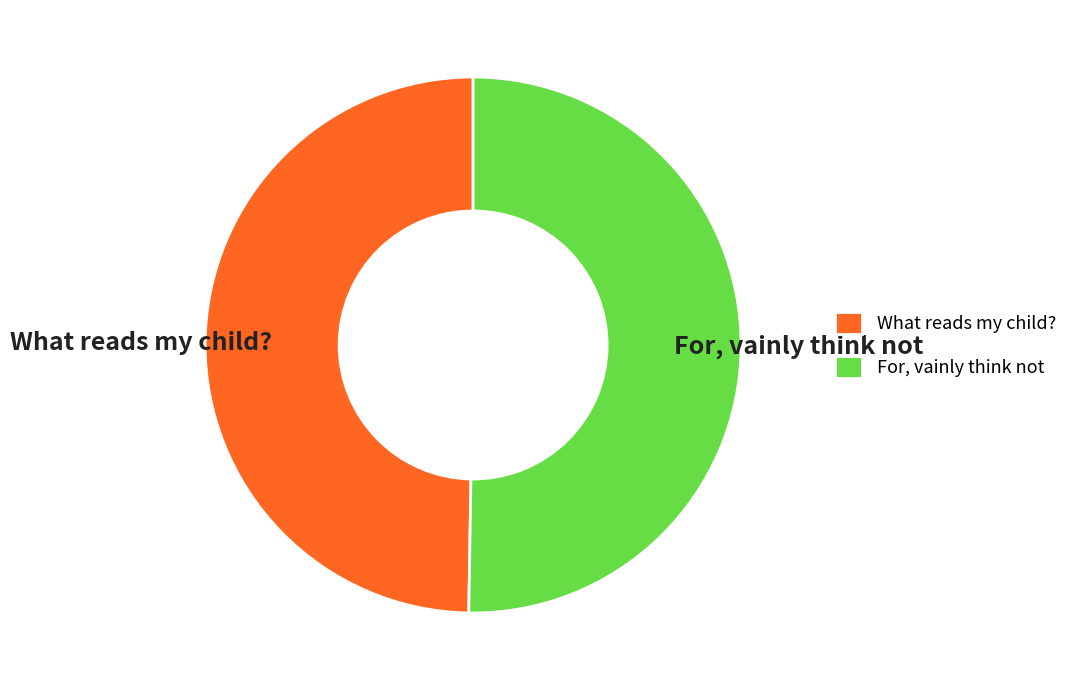

Rank the categories by value from highest to lowest.

For, vainly think not, What reads my child?